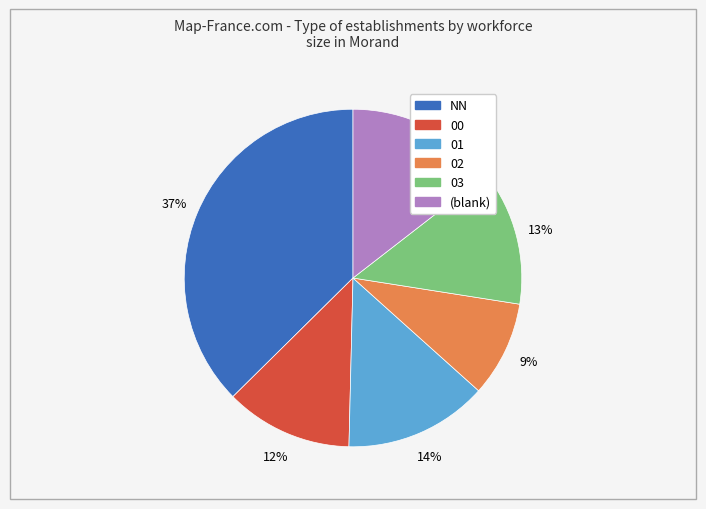

To the nearest percent, what is the average slice percentage?

17%